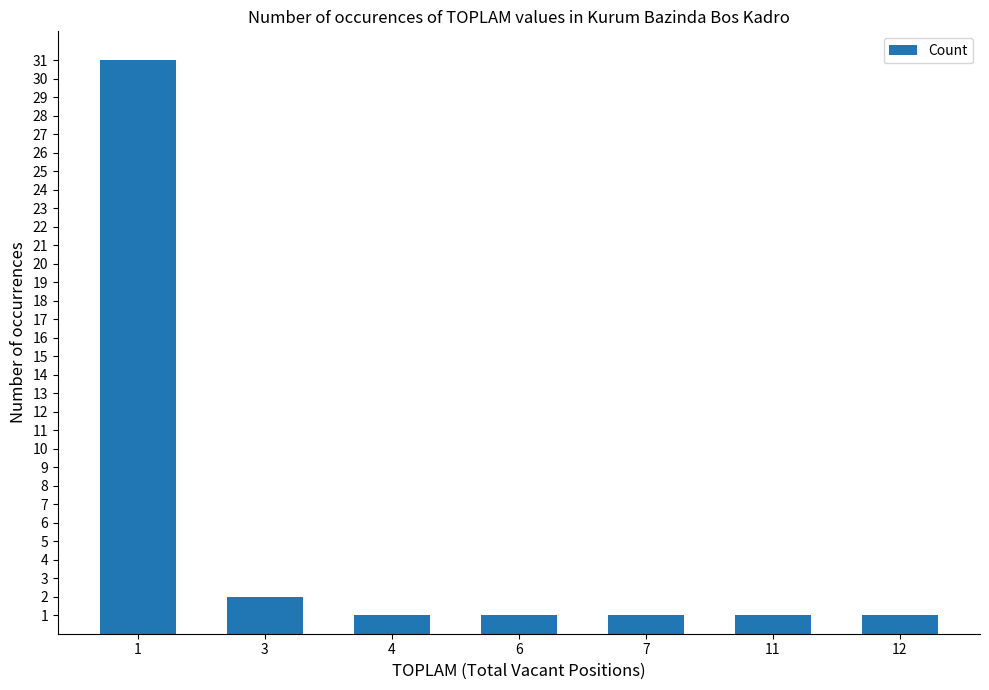

What is the ratio of the value at 12 to the value at 4?

1.0